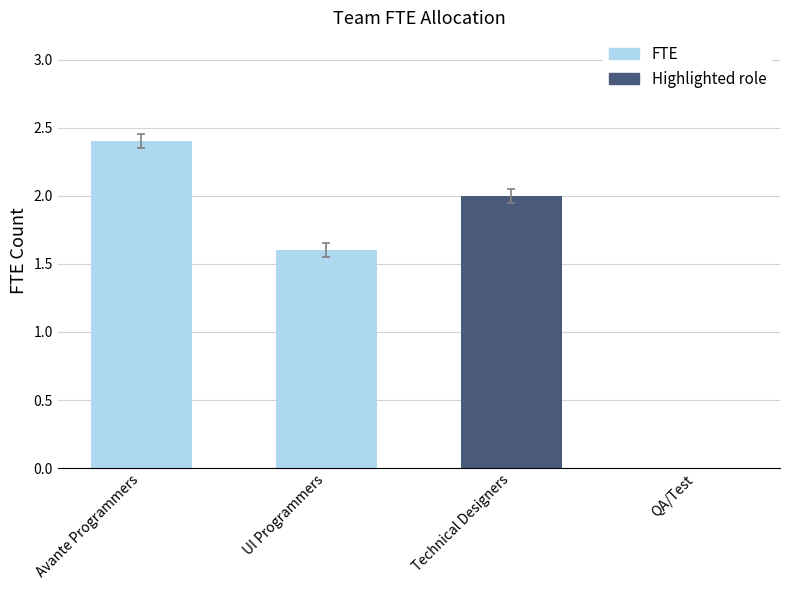

What is the sum of the values at Technical Designers and UI Programmers?

3.6